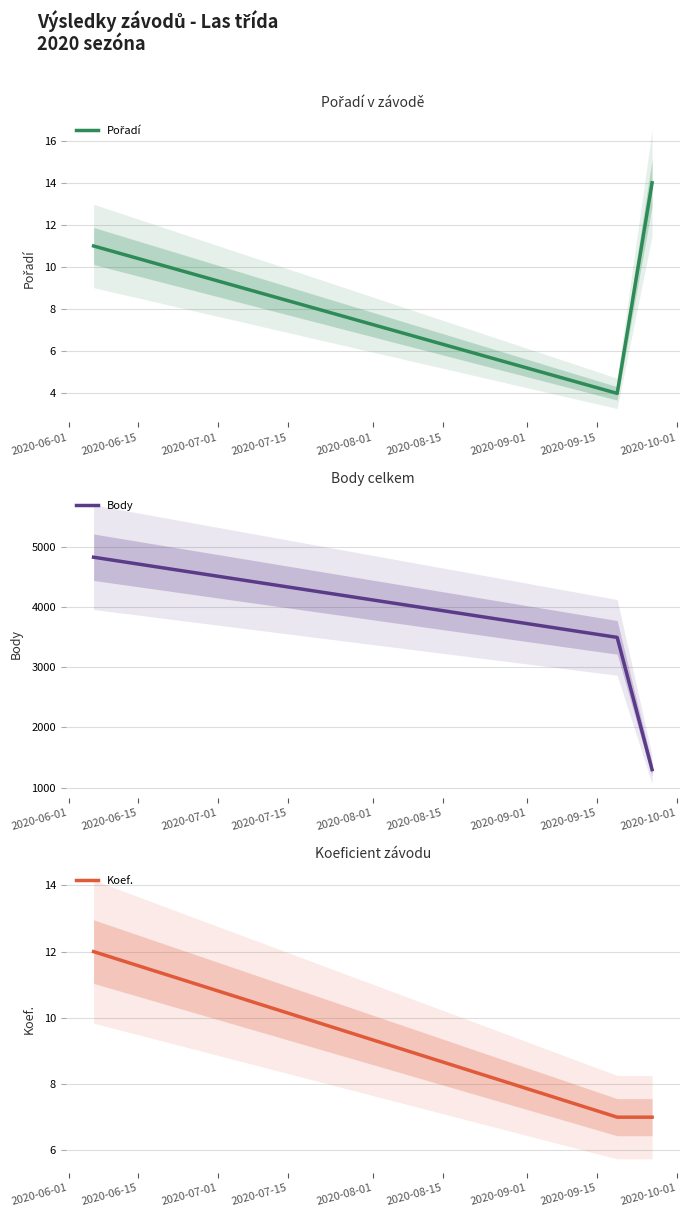

At 2020-06-01, list the series in order from smallest to largest.

Pořadí, Koef., Body